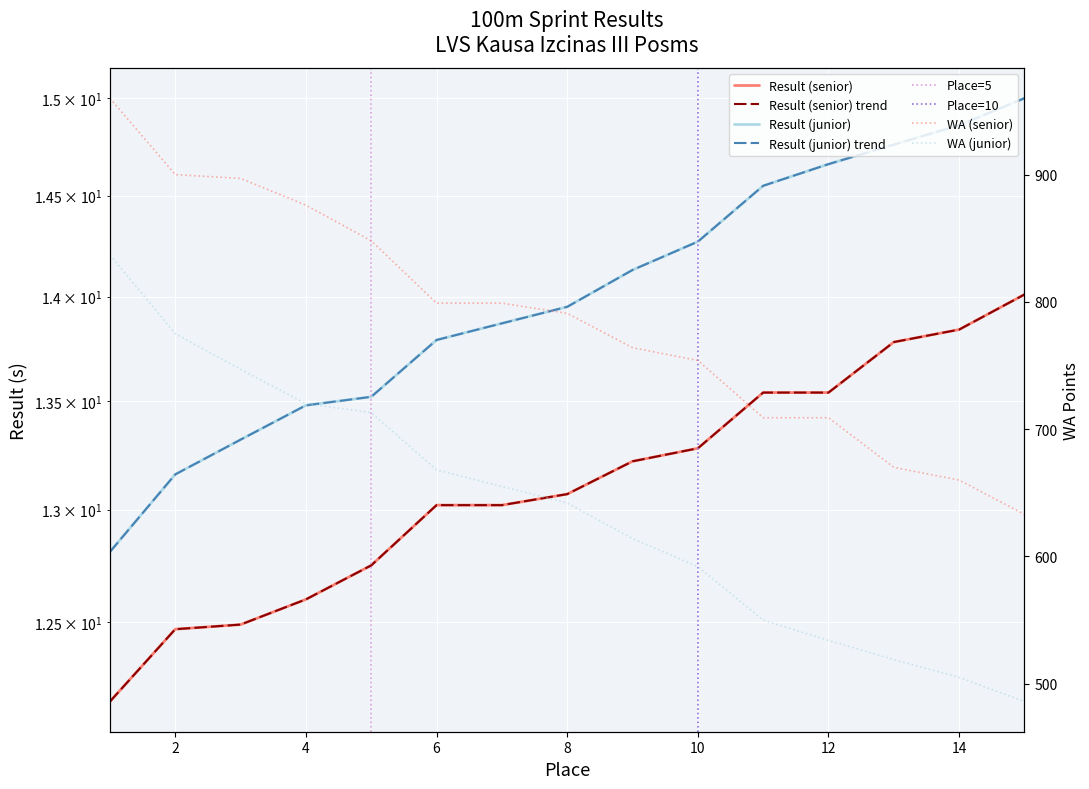

At how many categories does at least one series exceed 288?

15